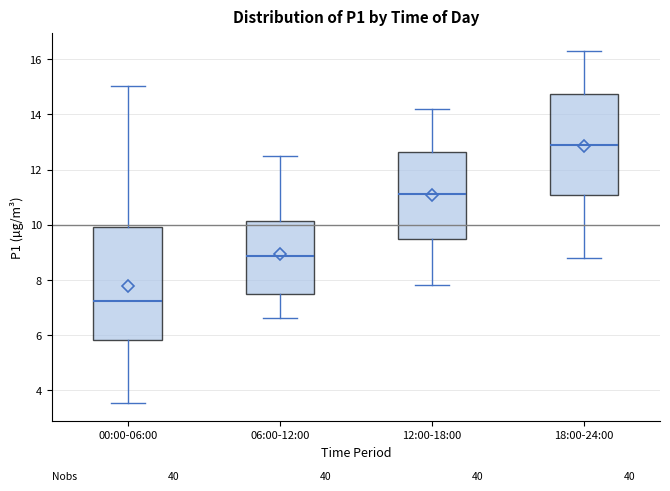

Comparing the boxes themselves (not the whiskers), which one is the tallest?

00:00-06:00